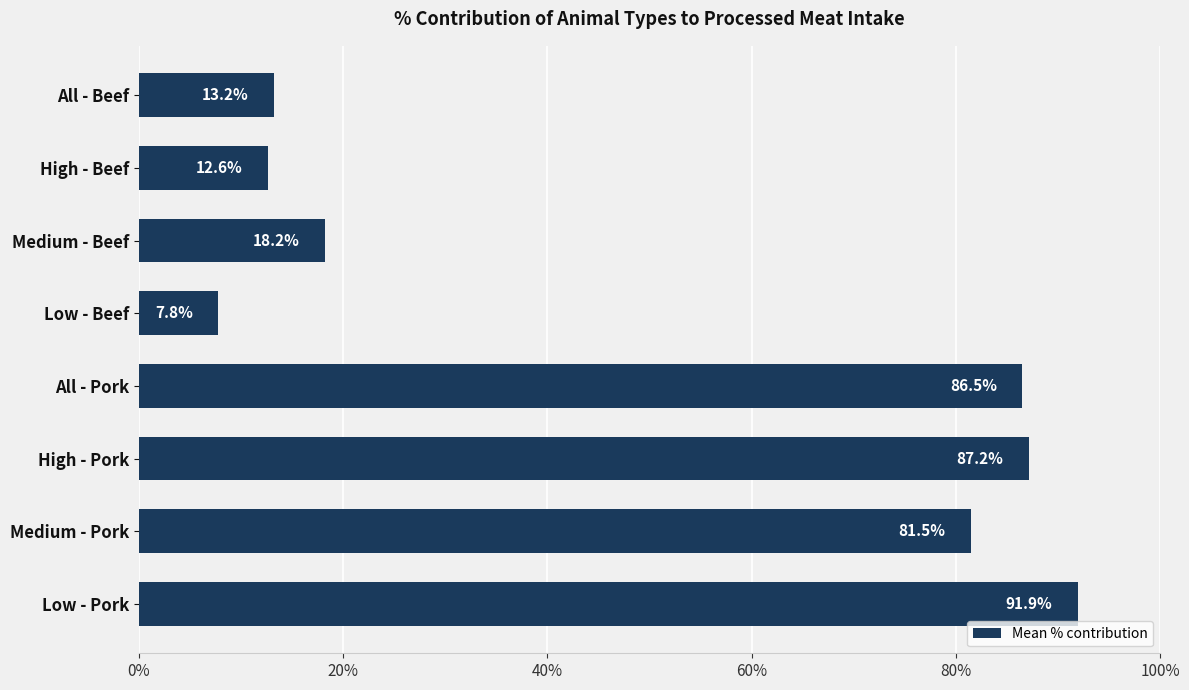

How many data points are less than 81?

4